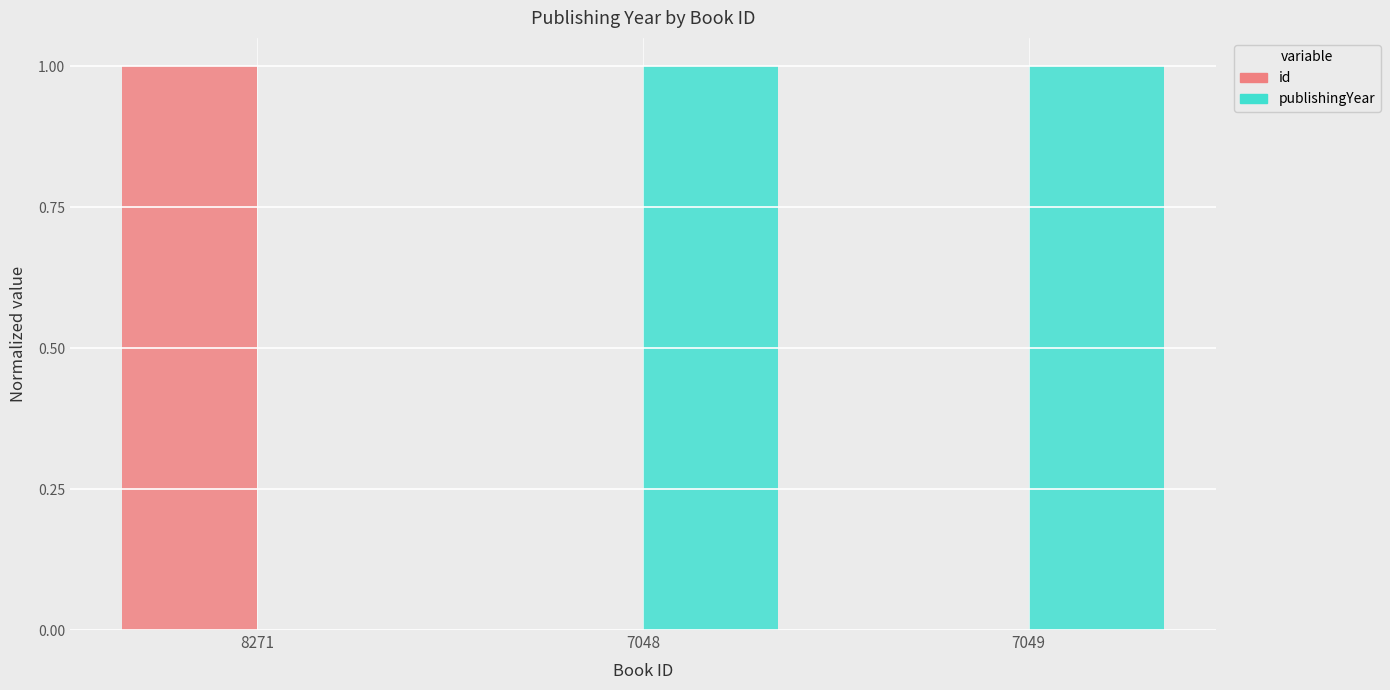

Which series has the largest total across all categories?

publishingYear